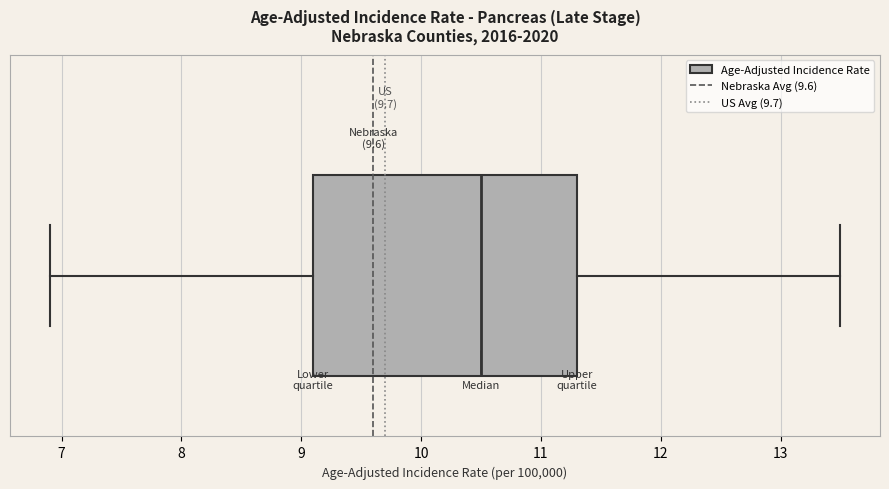

Transcribe this box plot: give where the median line is, the range the box spans, and where the two whiskers end, as read against the x-axis. The values are not printed on the chart, so give them approximately, as read against the axis.

median 10.5, box 9.1 to 11.3, whiskers 6.9 to 13.5